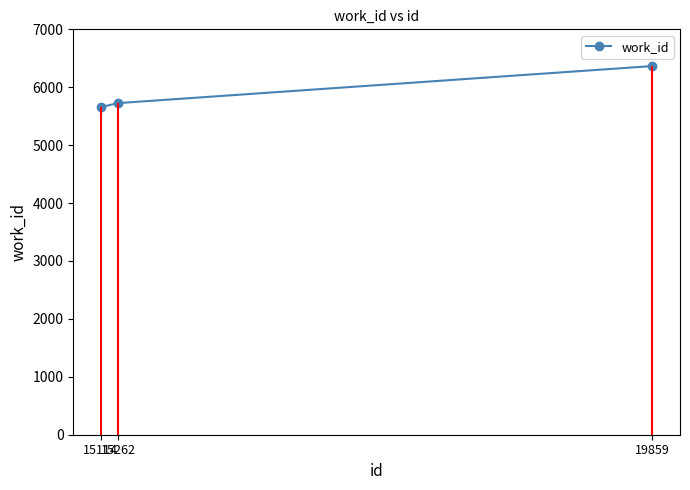

Rank the categories by value from highest to lowest.

19859, 15262, 15114